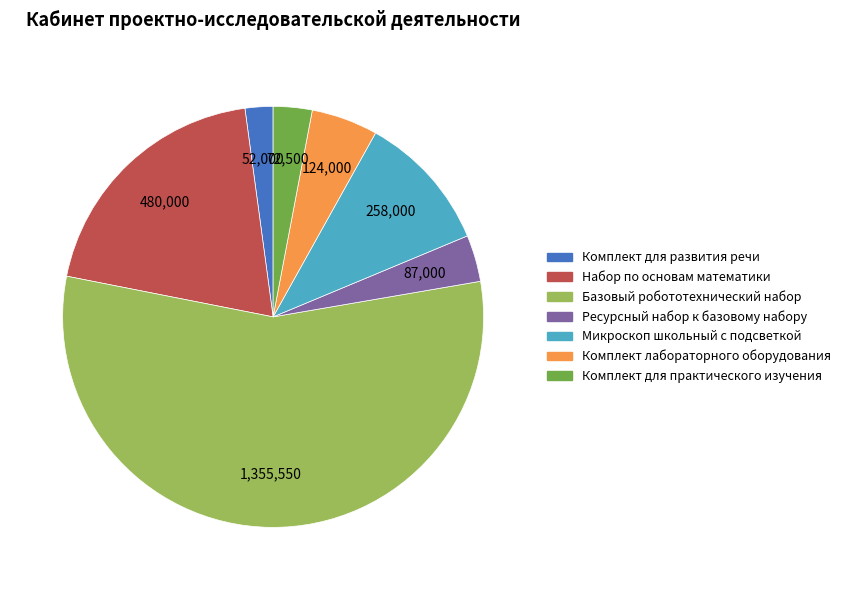

Does Базовый робототехнический набор represent more than half of the total?

Yes